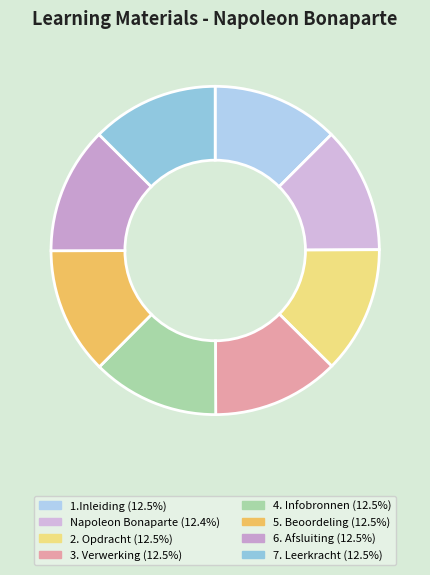

Approximately how many times larger is the value at 1.Inleiding compared to Napoleon Bonaparte?

1.0